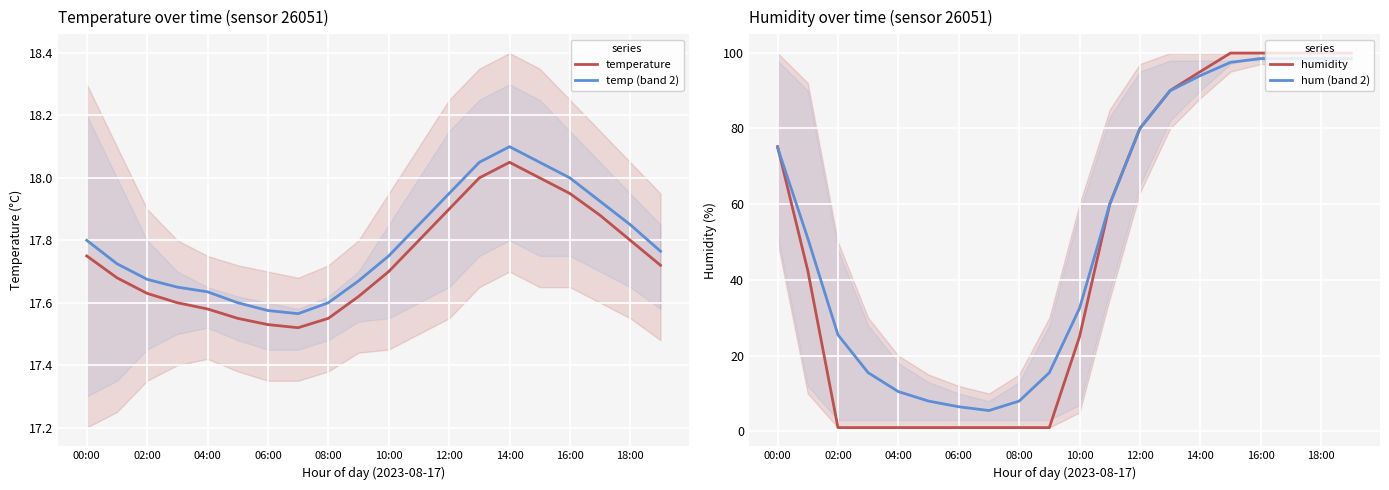

The temperature series shows 5.2 at 14:00. True or false?

False